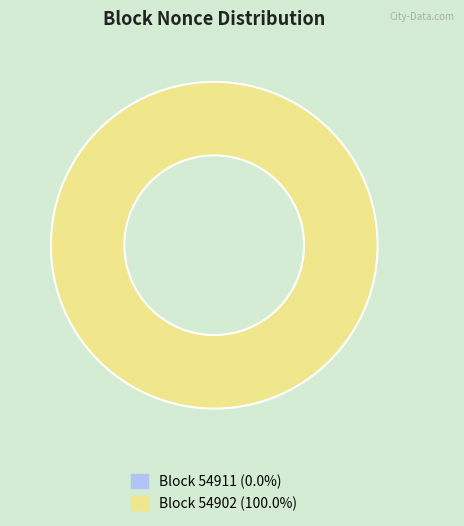

Do 54902 and 54911 together represent more than half of the pie?

Yes